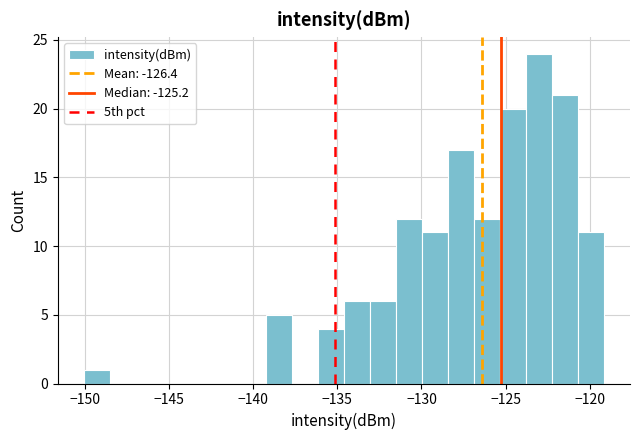

Read against the x-axis, roughly where is the centre of the tallest bar?

-123.0